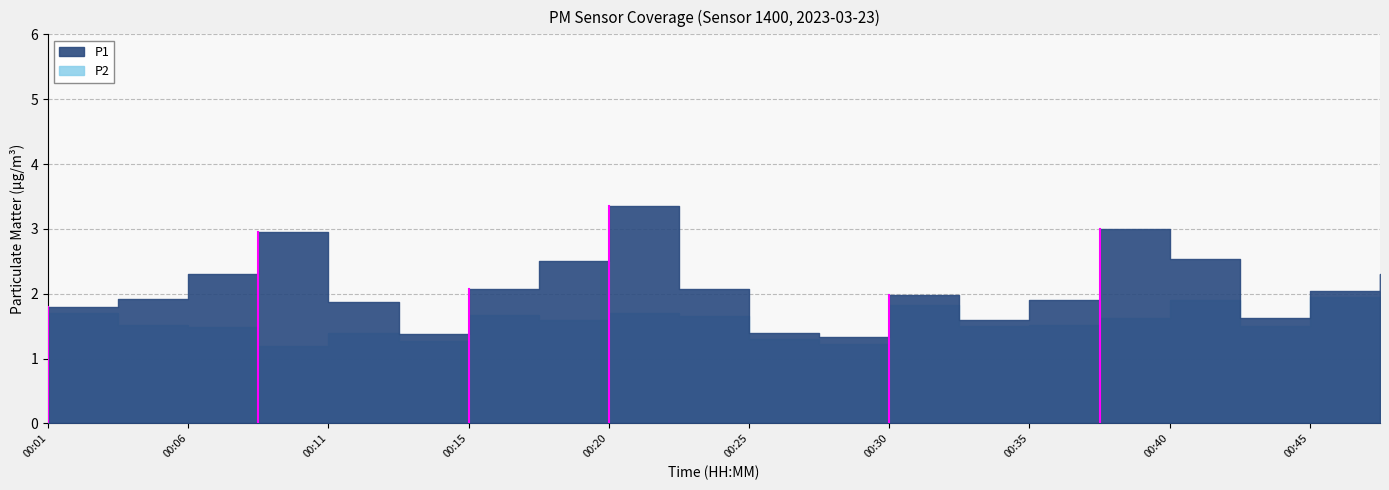

At how many categories does at least one series exceed 1?

20